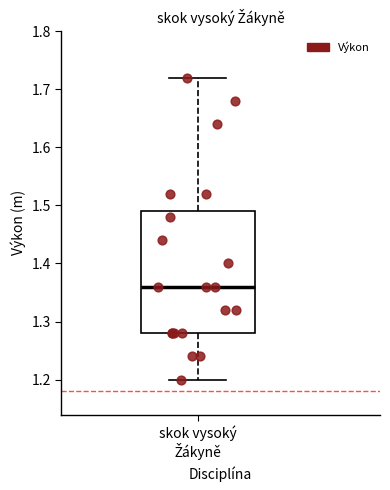

Transcribe this box plot: give where the median line is, the range the box spans, and where the two whiskers end, as read against the y-axis. The values are not printed on the chart, so give them approximately, as read against the axis.

median 1.36, box 1.28 to 1.49, whiskers 1.20 to 1.72